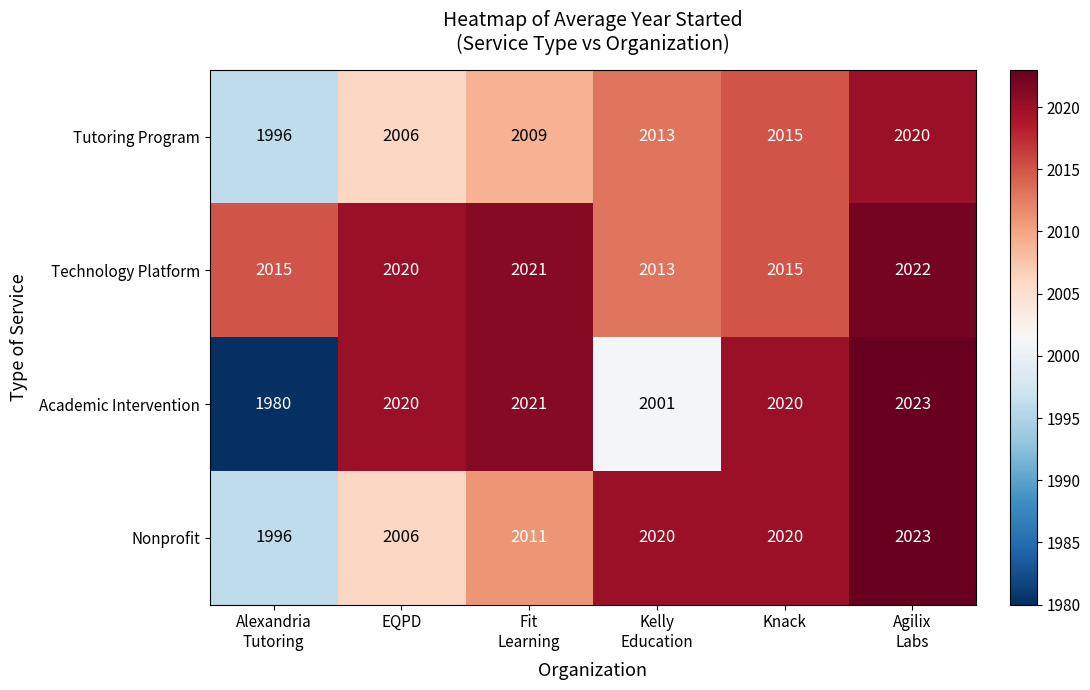

The Tutoring Program series shows 1355 at Knack. True or false?

False